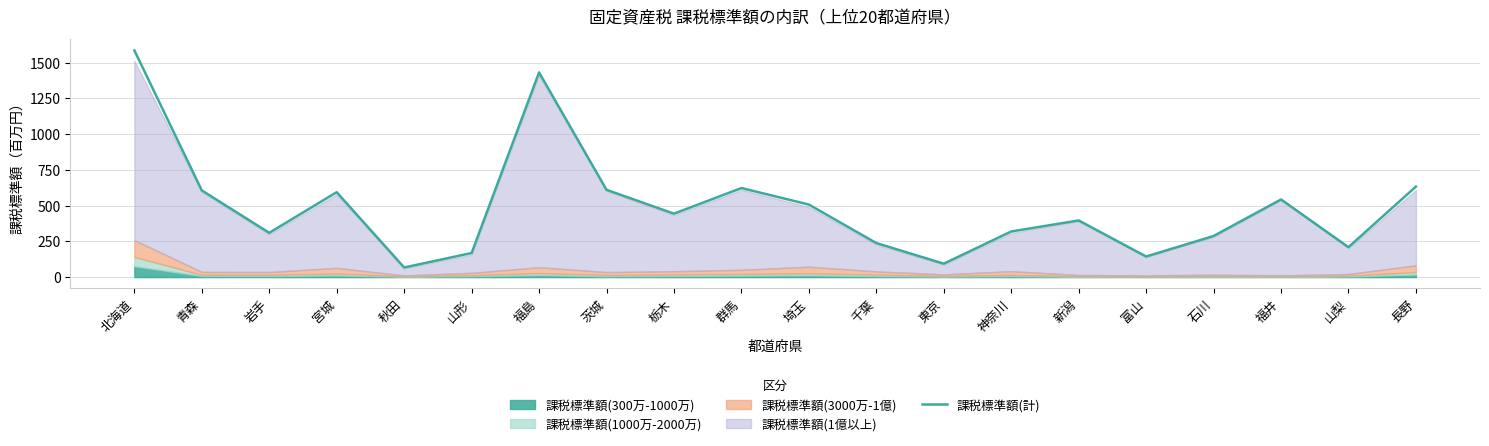

Read the value at 秋田.

67.2